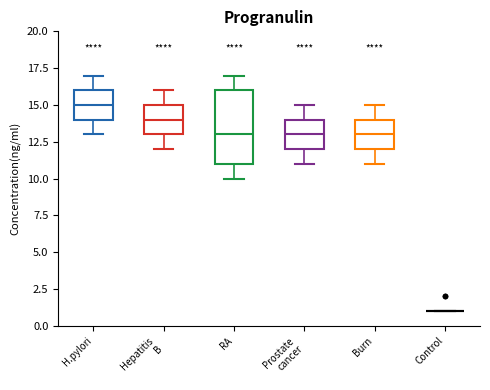

Reading left to right, transcribe this box plot: for each box, give where its median line is, the range the box spans, and where its two whiskers end, as read against the y-axis. The values are not printed on the chart, so give them approximately, as read against the axis.

H.pylori: median 15, box 14 to 16, whiskers 13 to 17
Hepatitis B: median 14, box 13 to 15, whiskers 12 to 16
RA: median 13, box 11 to 16, whiskers 10 to 17
Prostate cancer: median 13, box 12 to 14, whiskers 11 to 15
Burn: median 13, box 12 to 14, whiskers 11 to 15
Control: box collapsed to a line at 1, whiskers 1 to 1